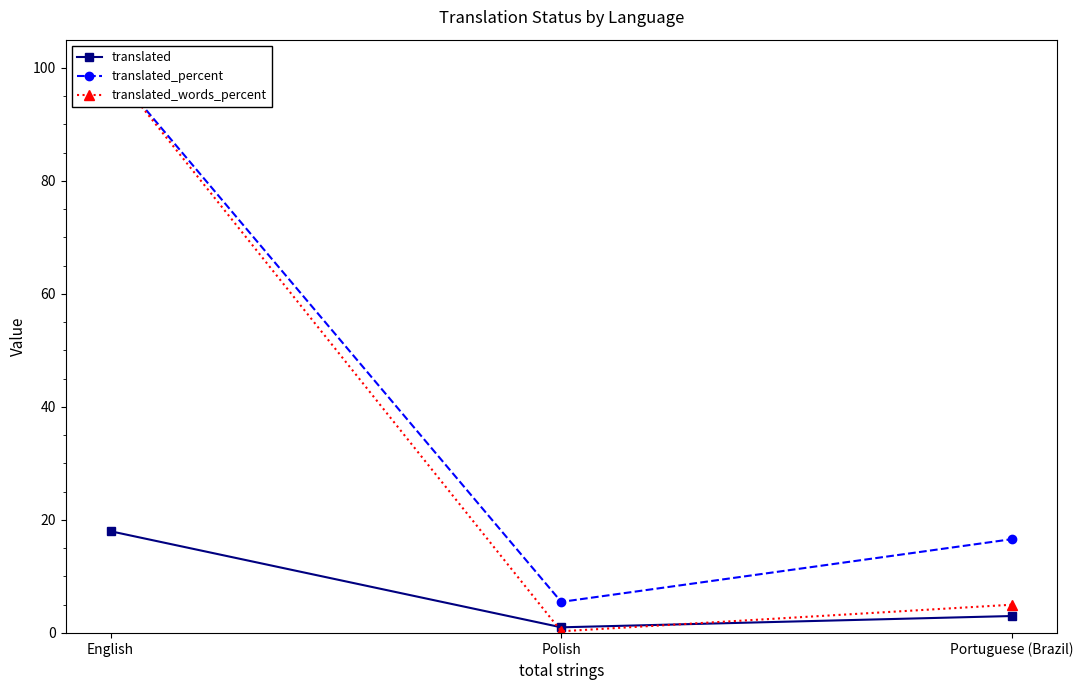

At which category does the chart reach its minimum across all series?

Polish